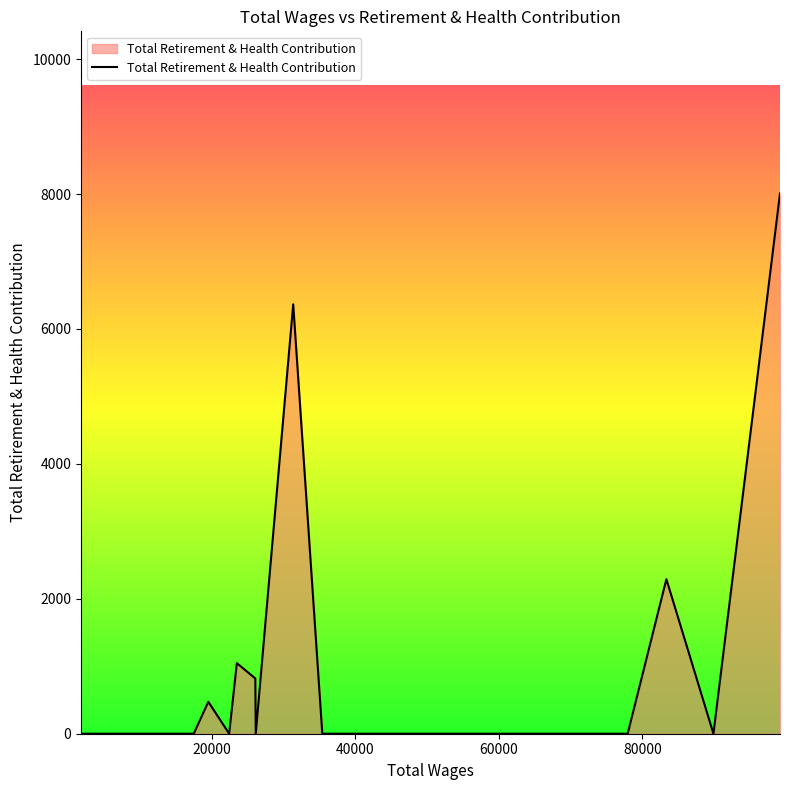

What is the sum of all values?

19004